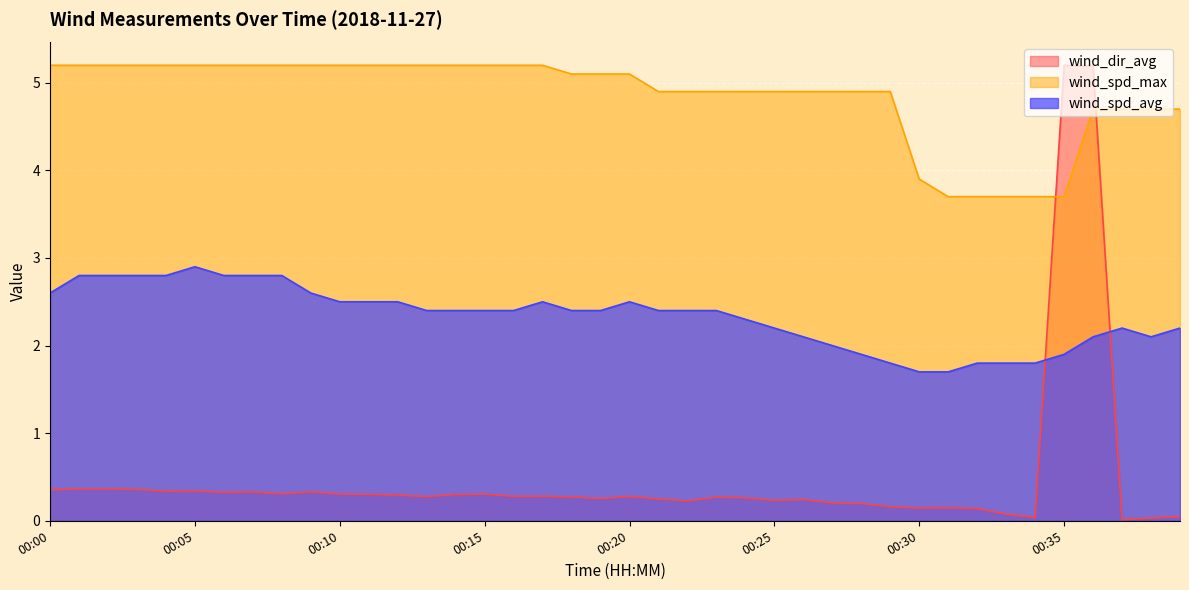

What is the average value of the wind_spd_avg series?

2.3